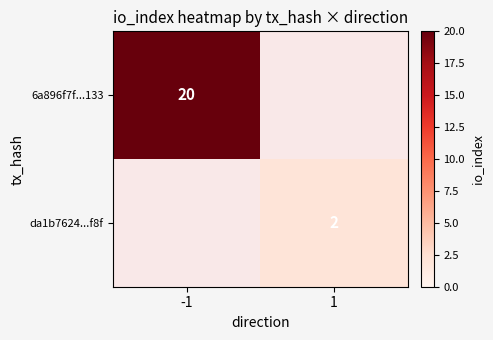

The da1b7624...f8f series shows 2 at 1. True or false?

True